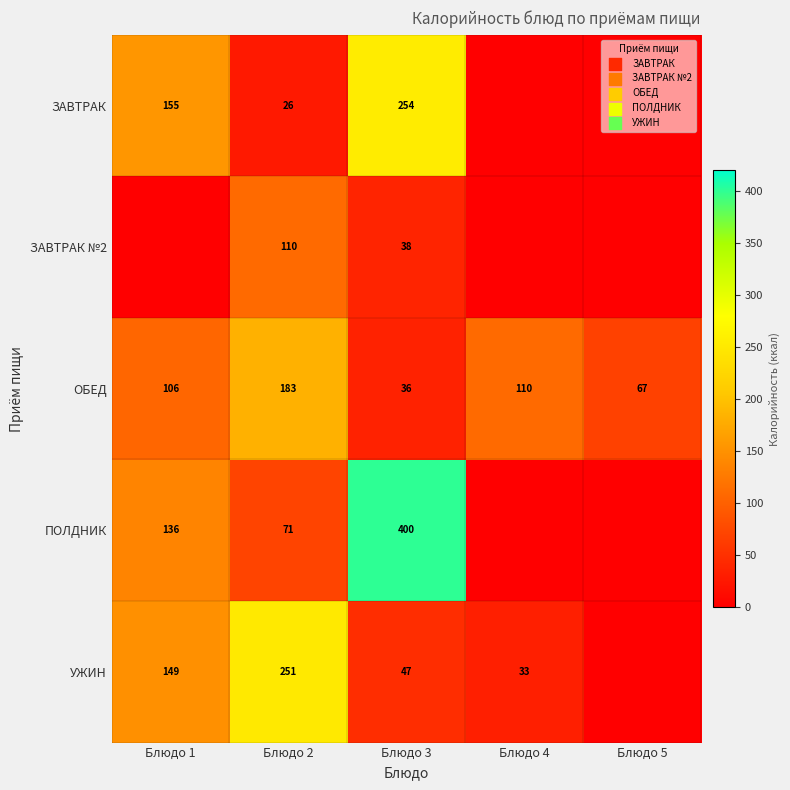

True or false: ЗАВТРАК has a value of 417.6 at Блюдо 3.

False